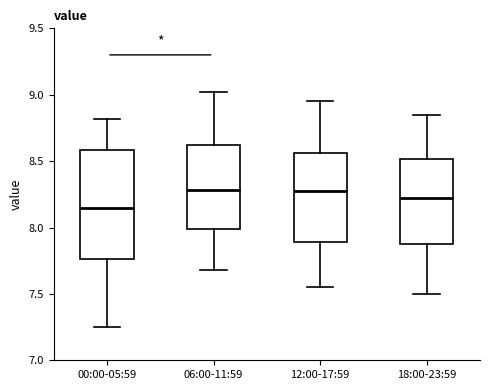

Comparing the boxes themselves (not the whiskers), which one is the tallest?

00:00-05:59